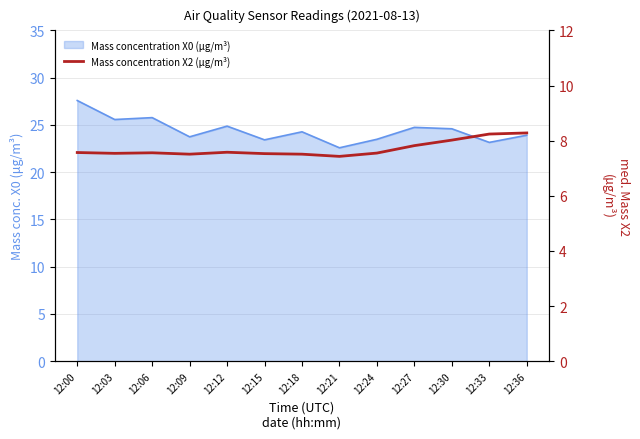

What is the smallest value displayed?

7.4